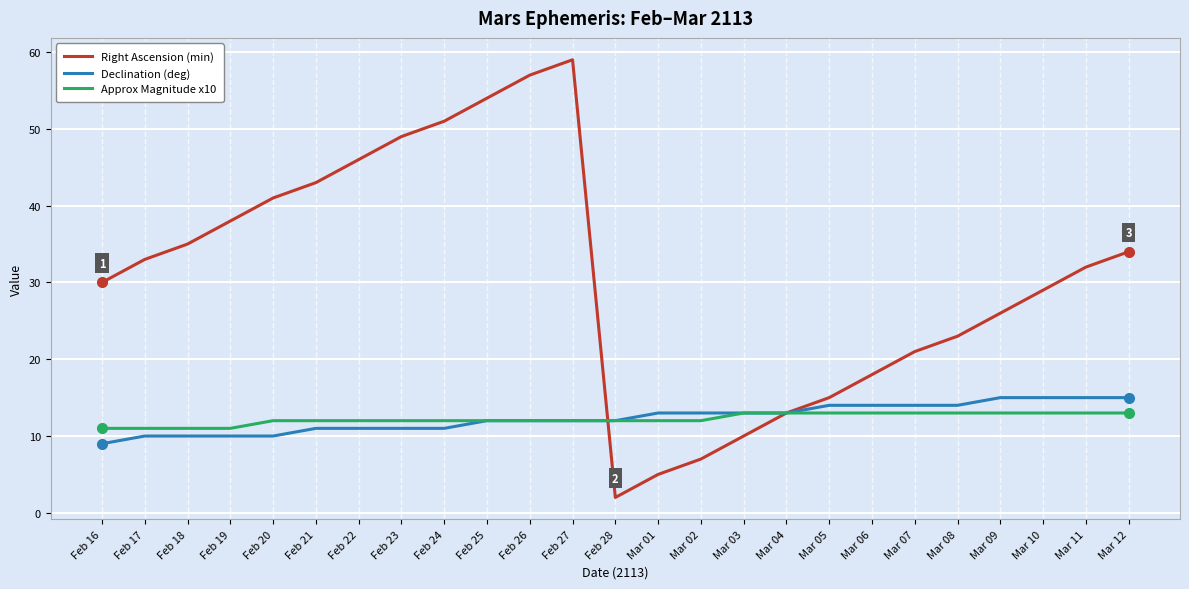

What is the average value of the Approx Magnitude x10 series?

12